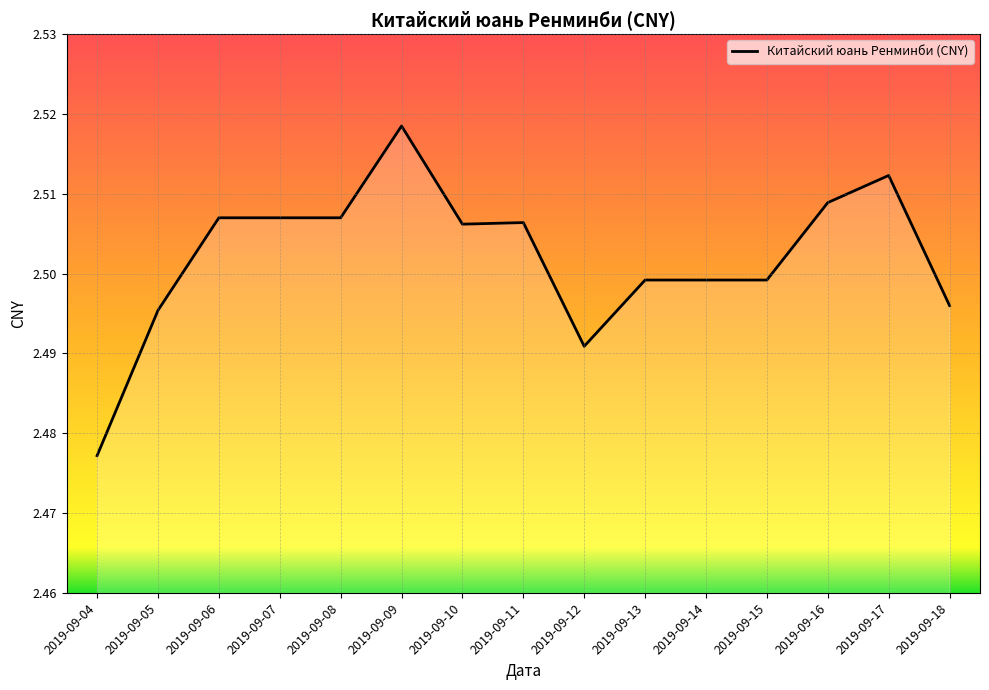

The chart shows a value of 1.2 at 2019-09-05. True or false?

False